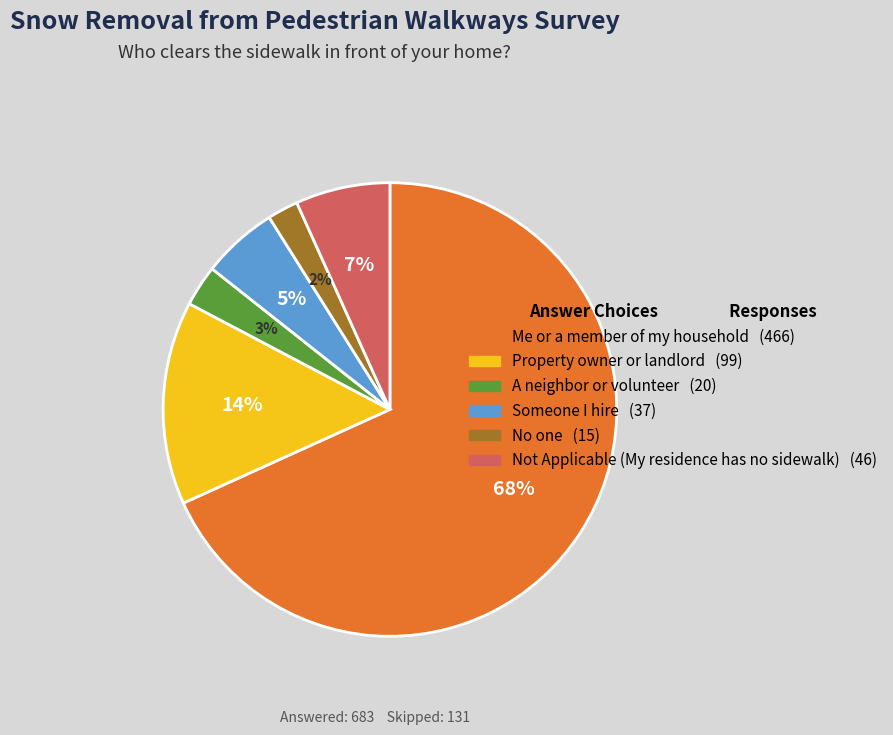

What percentage is the Not Applicable (My residence has no sidewalk) slice, to the nearest percent?

7%